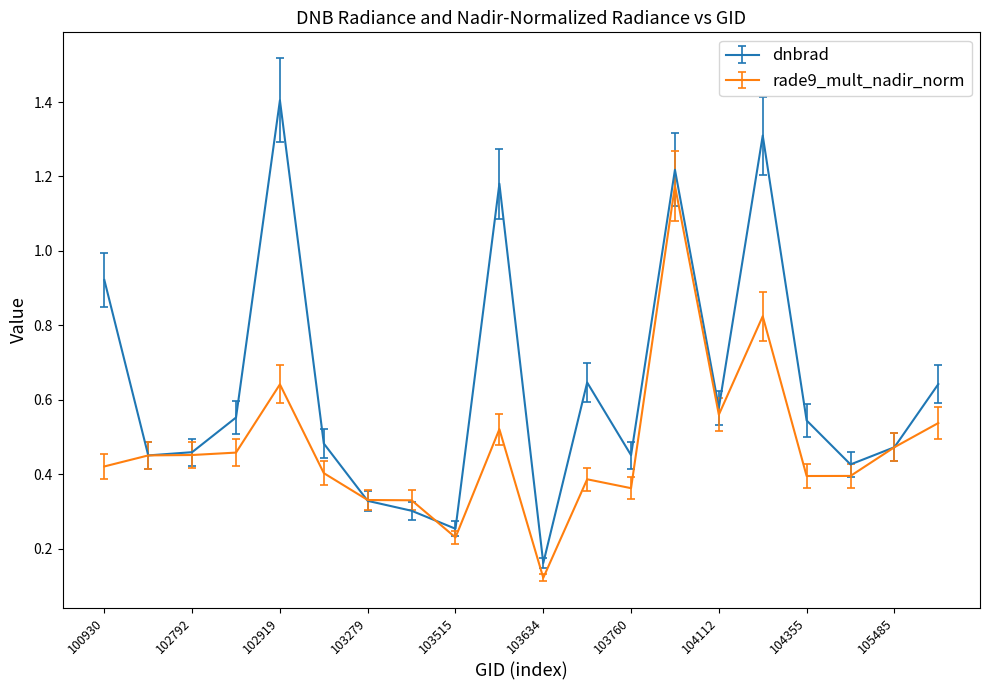

Which series has the widest spread of values?

dnbrad